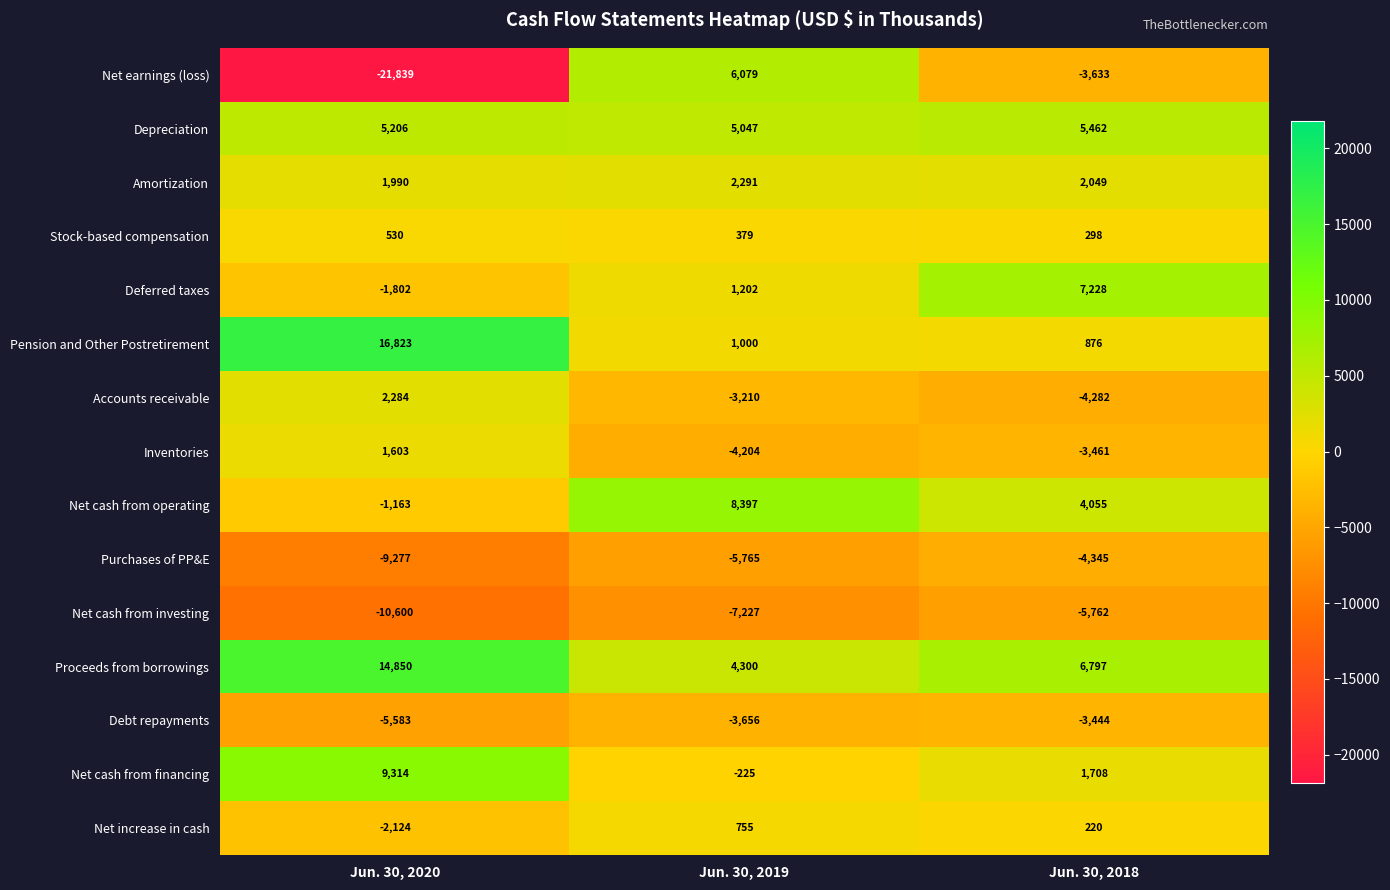

Read the Net cash from investing value at Jun. 30, 2019, to the nearest 10.

-7230